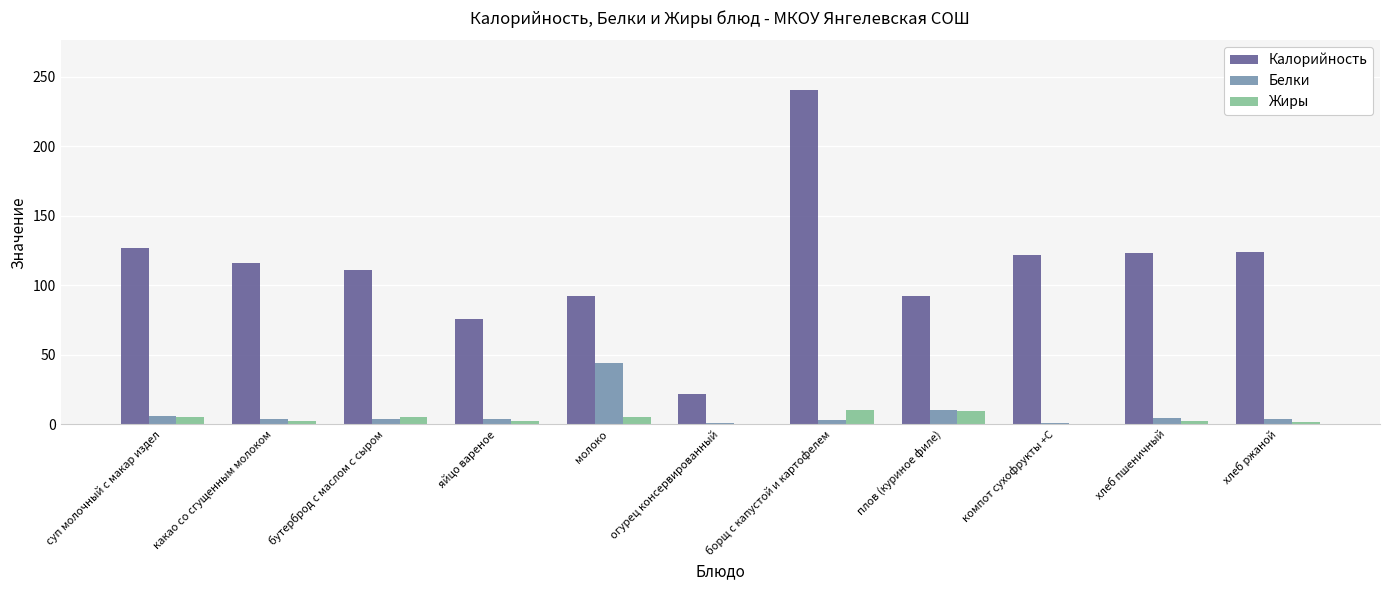

Which series changed the most between плов (куриное филе) and хлеб пшеничный?

Калорийность